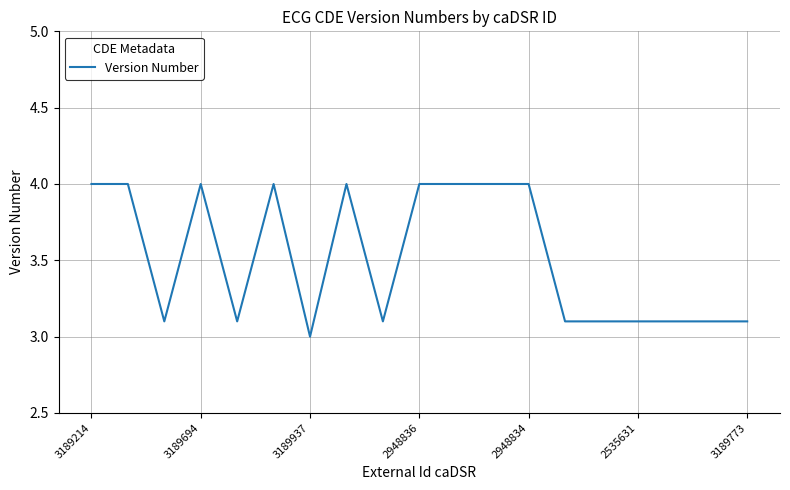

Reading right to left, list all the values displayed in this chart.

3.1	3.1	3.1	3.1	3.1	3.1	4.0	4.0	4.0	4.0	3.1	4.0	3.0	4.0	3.1	4.0	3.1	4.0	4.0